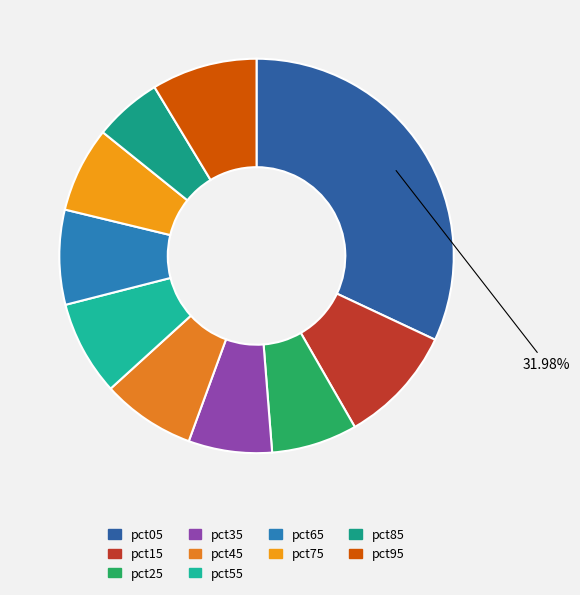

Is there a majority slice in this chart?

No